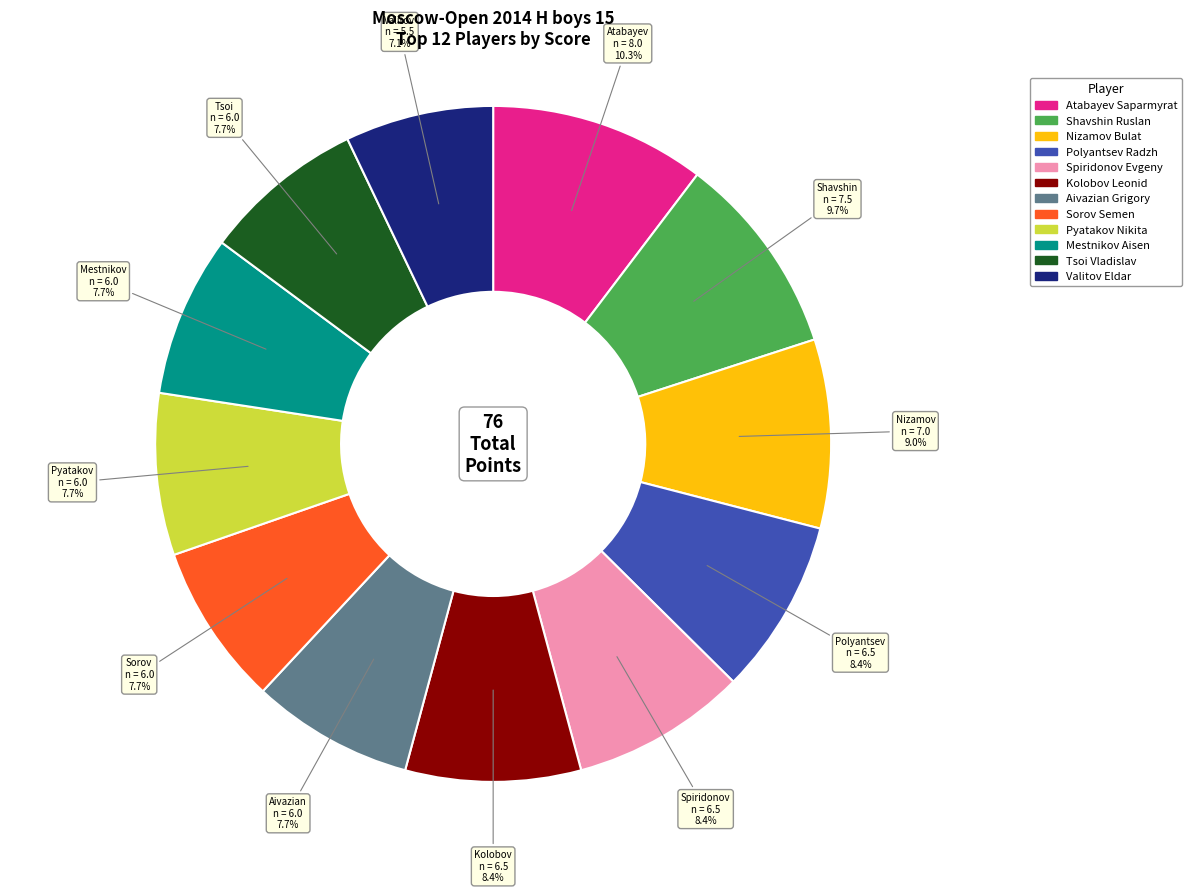

How many slices are in this pie chart?

12